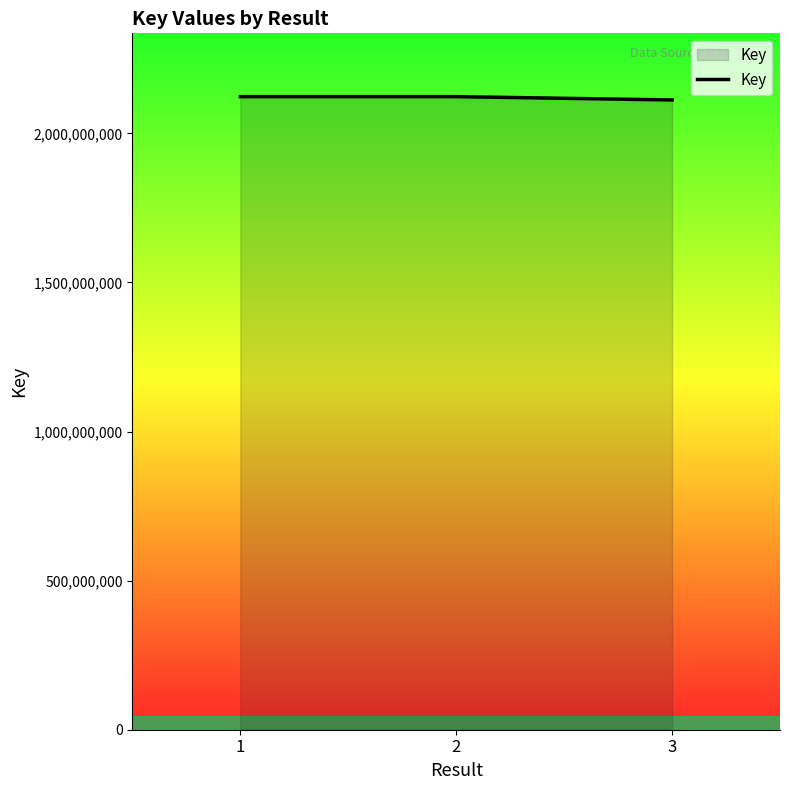

What is the difference between the values at 1 and 3?

11125857